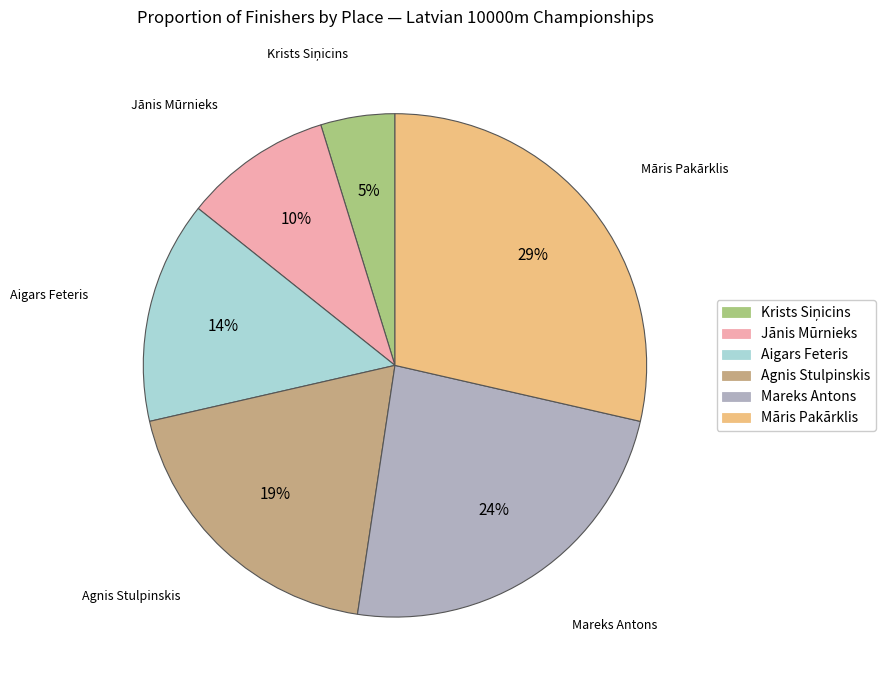

Between Mareks Antons and Māris Pakārklis, which is larger?

Māris Pakārklis